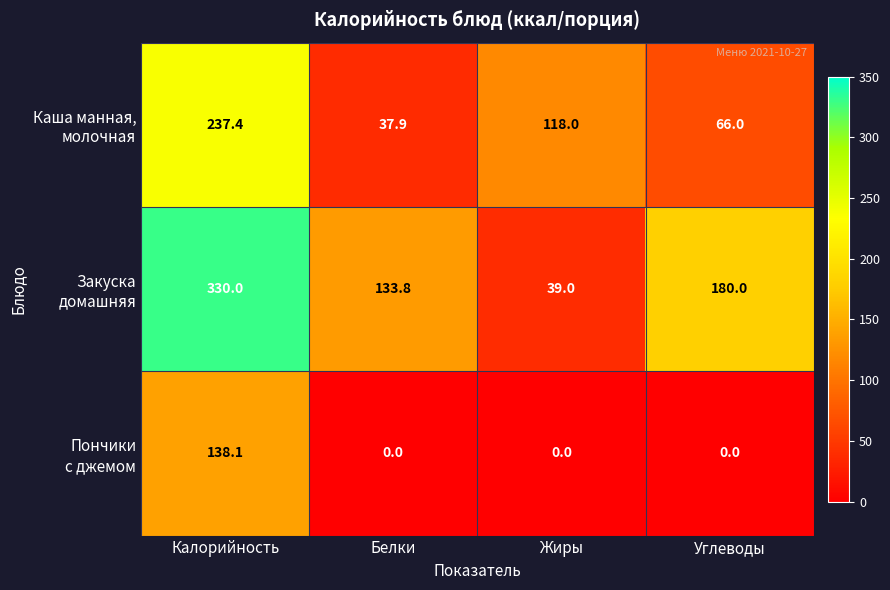

What is the difference between the highest and lowest values at Углеводы?

180.0